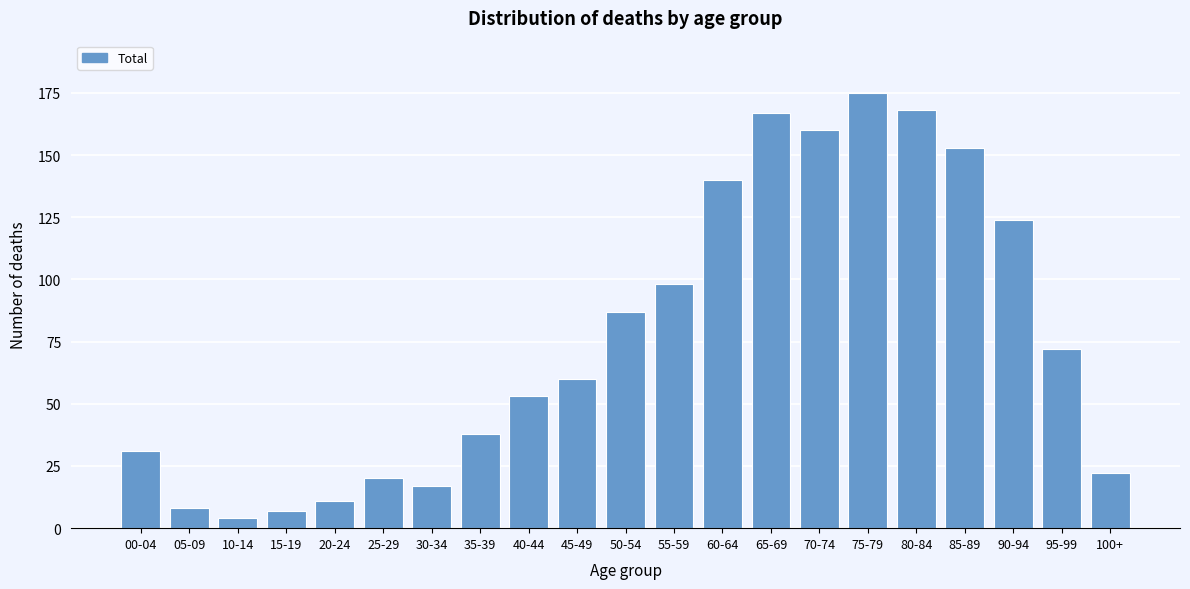

Reading left to right, extract all data points from this chart.

00-04=31	05-09=8	10-14=4	15-19=7	20-24=11	25-29=20	30-34=17	35-39=38	40-44=53	45-49=60	50-54=87	55-59=98	60-64=140	65-69=167	70-74=160	75-79=175	80-84=168	85-89=153	90-94=124	95-99=72	100+=22